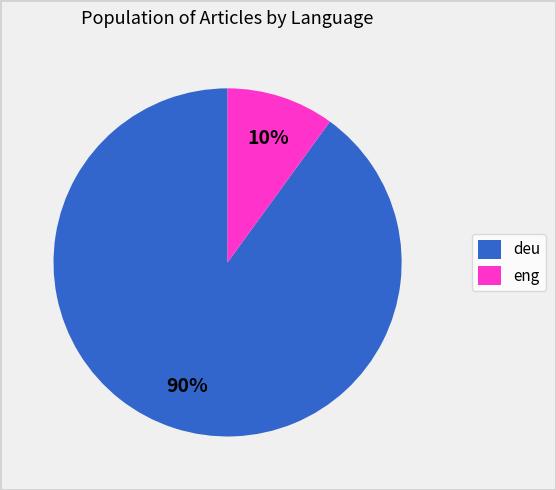

What percentage is the deu slice, to the nearest percent?

90%